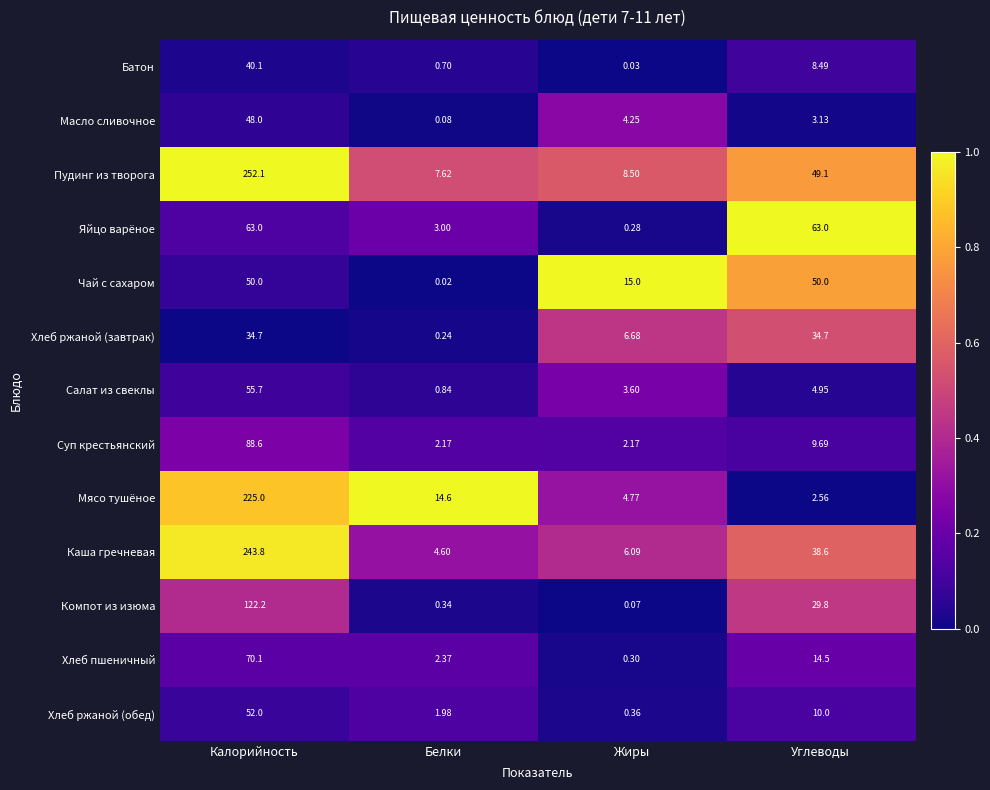

Between Калорийность and Белки, which series saw the biggest shift?

Пудинг из творога